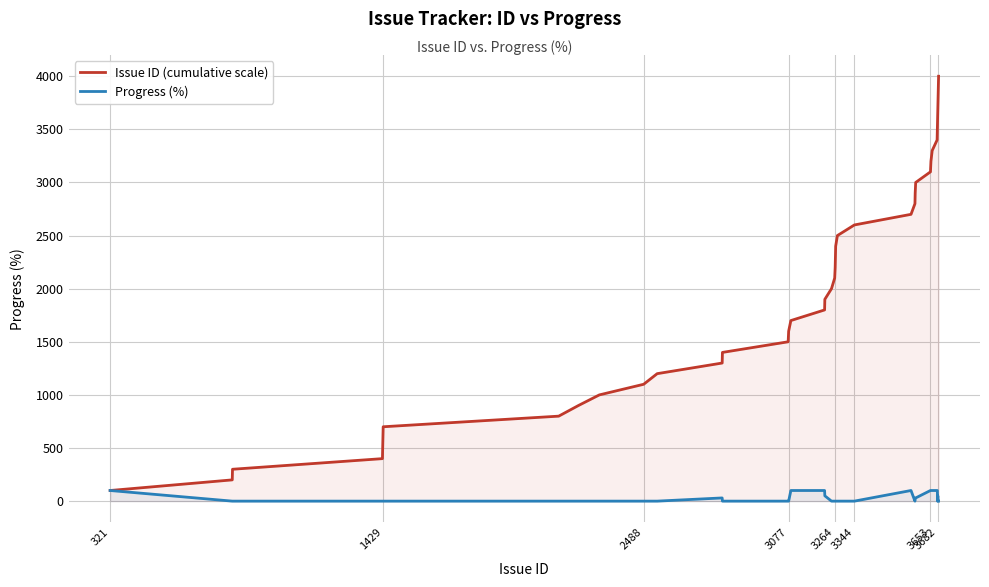

What is the total value across all series at 3682?

3600